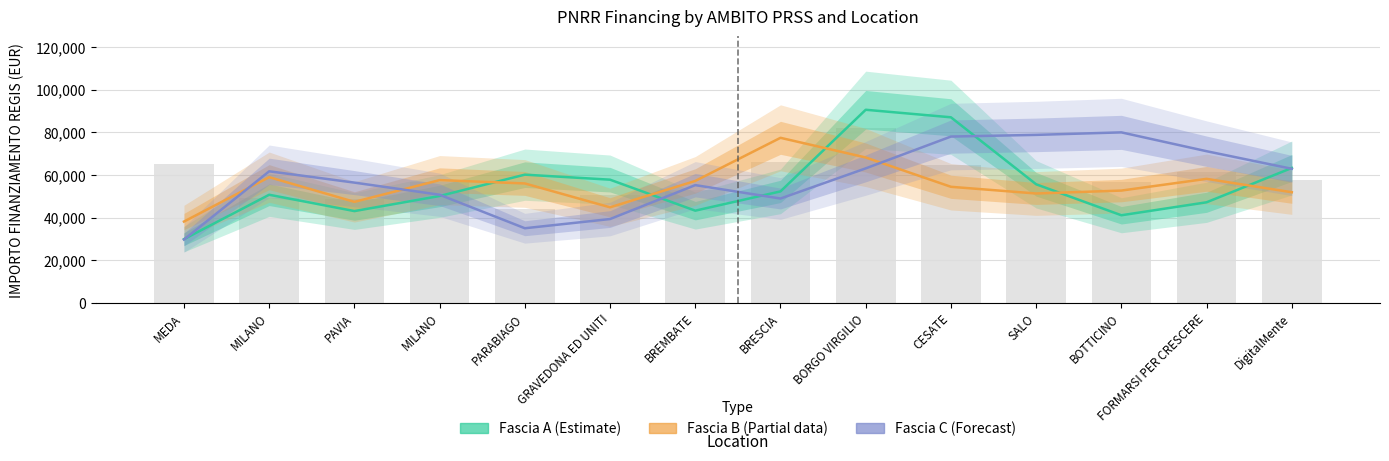

What is the difference between the maximum and minimum values in the Fascia C (Forecast) series?

50278.9